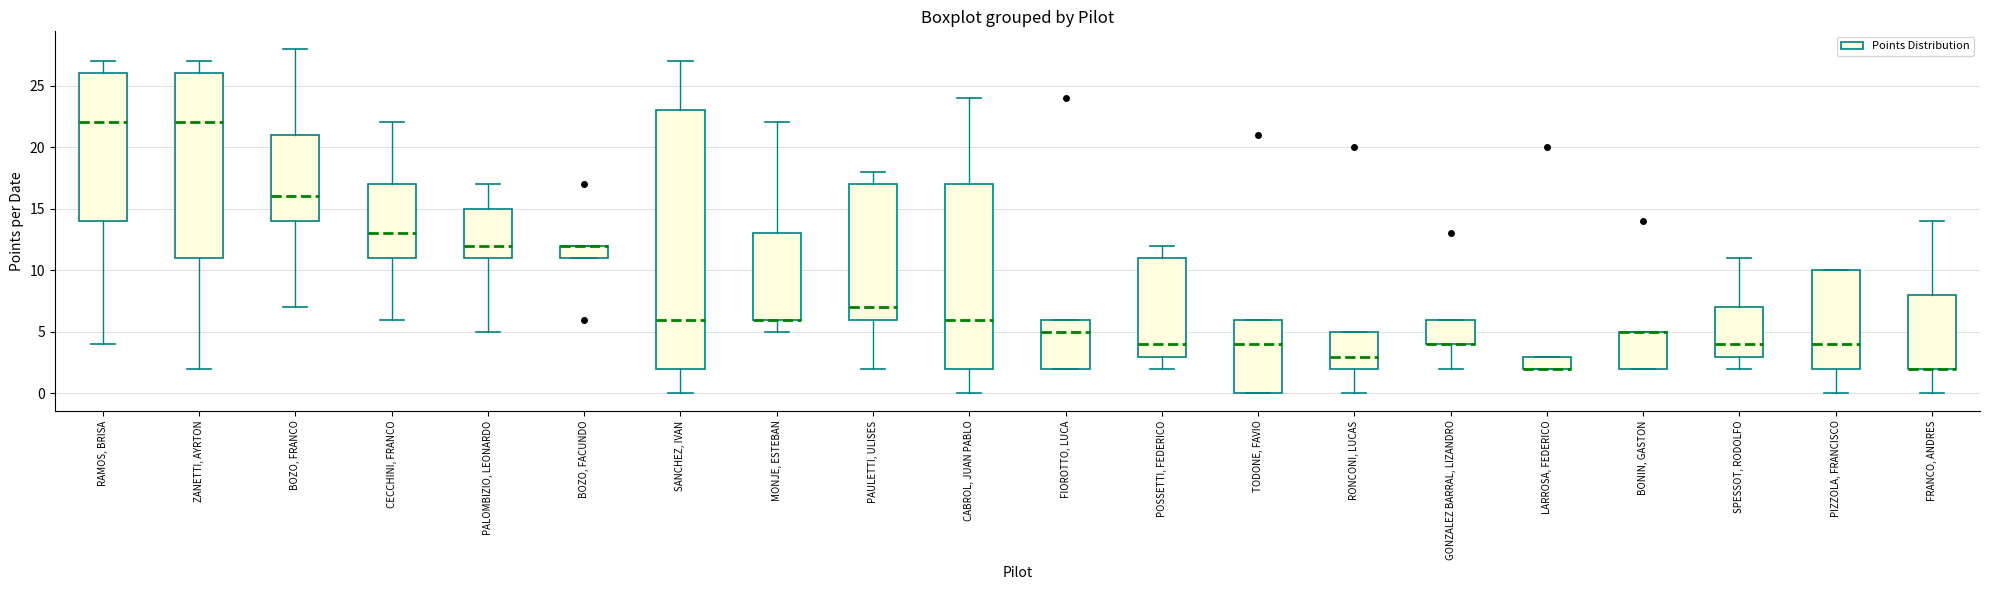

Reading left to right, read every box against the y-axis: the position of its median line, the range the box covers, and the ends of its whiskers. The values are not printed on the chart, so give them approximately, as read against the axis.

RAMOS, BRISA: median 22, box 14 to 26, whiskers 4 to 27
ZANETTI, AYRTON: median 22, box 11 to 26, whiskers 2 to 27
BOZO, FRANCO: median 16, box 14 to 21, whiskers 7 to 28
CECCHINI, FRANCO: median 13, box 11 to 17, whiskers 6 to 22
PALOMBIZIO, LEONARDO: median 12, box 11 to 15, whiskers 5 to 17
BOZO, FACUNDO: median 12 (drawn on the box's upper edge), box 11 to 12, whiskers 11 to 12
SANCHEZ, IVAN: median 6, box 2 to 23, whiskers 0 to 27
MONJE, ESTEBAN: median 6 (drawn on the box's lower edge), box 6 to 13, whiskers 5 to 22
PAULETTI, ULISES: median 7, box 6 to 17, whiskers 2 to 18
CABROL, JUAN PABLO: median 6, box 2 to 17, whiskers 0 to 24
FIOROTTO, LUCA: median 5, box 2 to 6, whiskers 2 to 6
POSSETTI, FEDERICO: median 4, box 3 to 11, whiskers 2 to 12
TODONE, FAVIO: median 4, box 0 to 6, whiskers 0 to 6
RONCONI, LUCAS: median 3, box 2 to 5, whiskers 0 to 5
GONZALEZ BARRAL, LIZANDRO: median 4 (drawn on the box's lower edge), box 4 to 6, whiskers 2 to 6
LARROSA, FEDERICO: median 2 (drawn on the box's lower edge), box 2 to 3, whiskers 2 to 3
BONIN, GASTON: median 5 (drawn on the box's upper edge), box 2 to 5, whiskers 2 to 5
SPESSOT, RODOLFO: median 4, box 3 to 7, whiskers 2 to 11
PIZZOLA, FRANCISCO: median 4, box 2 to 10, whiskers 0 to 10
FRANCO, ANDRES: median 2 (drawn on the box's lower edge), box 2 to 8, whiskers 0 to 14